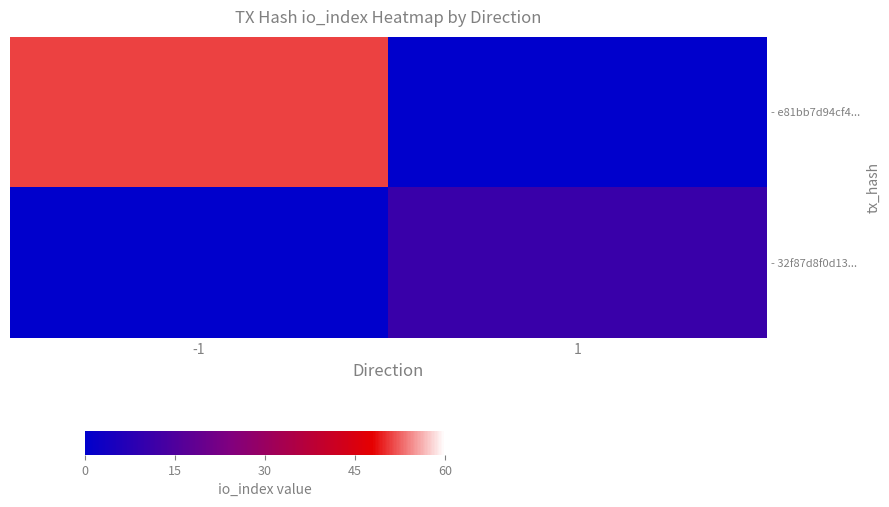

What is the greatest value displayed?

51